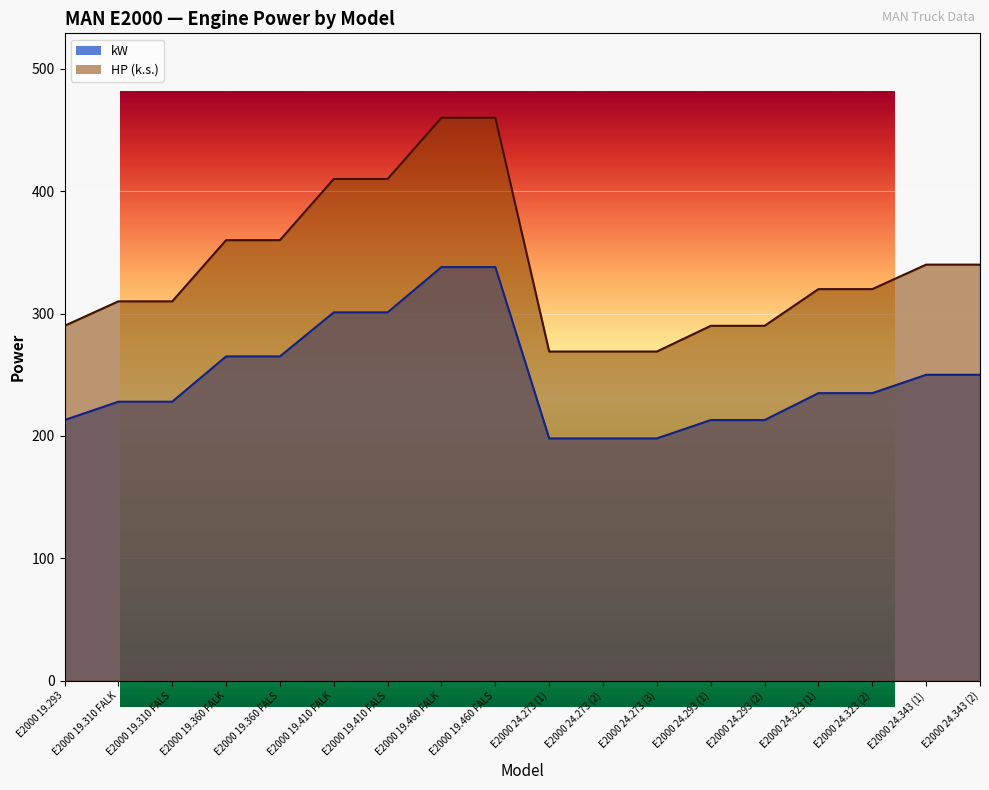

What is the sum of the kW values at E2000 24.273 (3) and E2000 19.360 FALK?

463